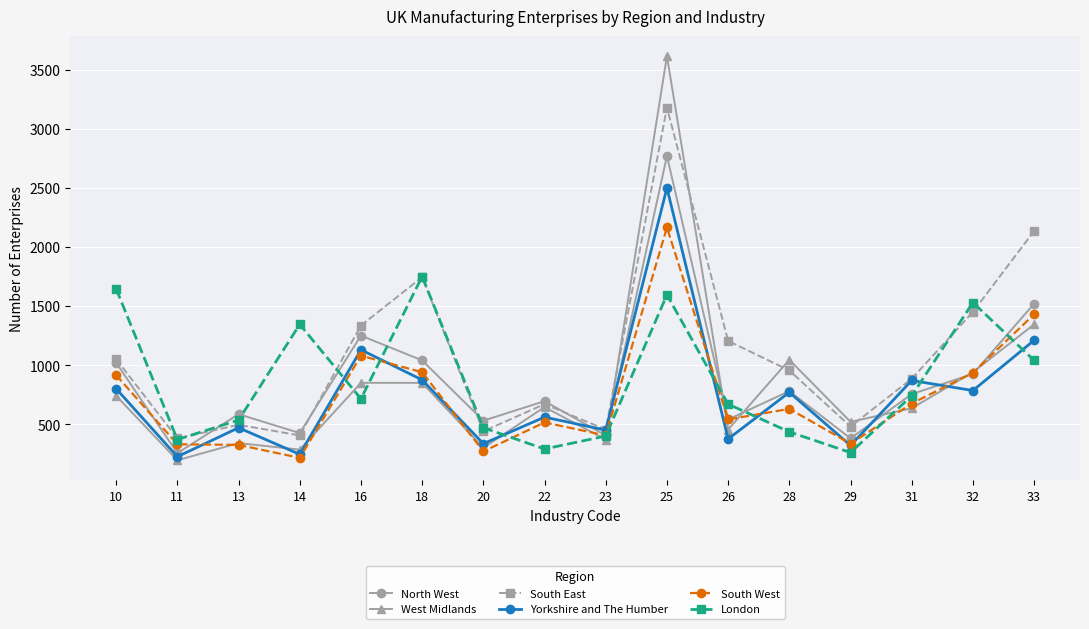

What is the lowest value of the South East series?

380